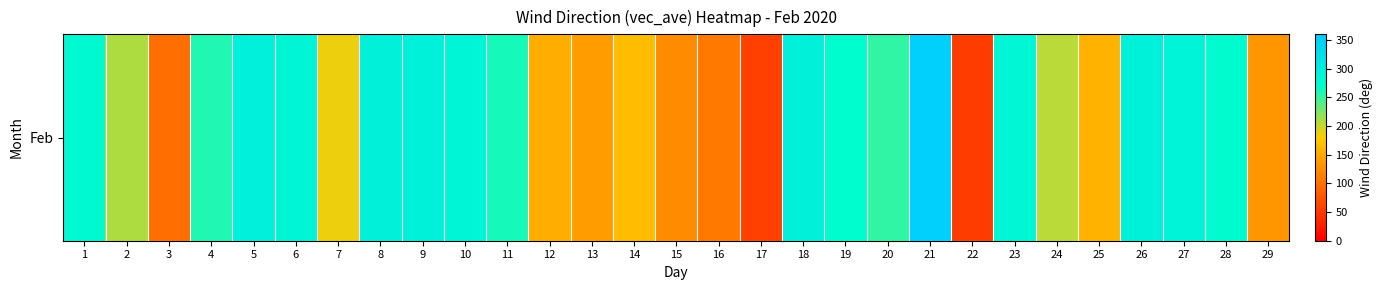

Reading left to right, extract all data points from this chart.

279.0	209.3	97.8	258.2	295.6	286.6	185.8	294.2	292.5	287.5	262.0	153.8	137.9	166.7	124.7	107.7	57.4	294.3	272.6	253.1	352.2	54.8	285.1	204.0	157.7	293.5	289.5	272.9	132.7